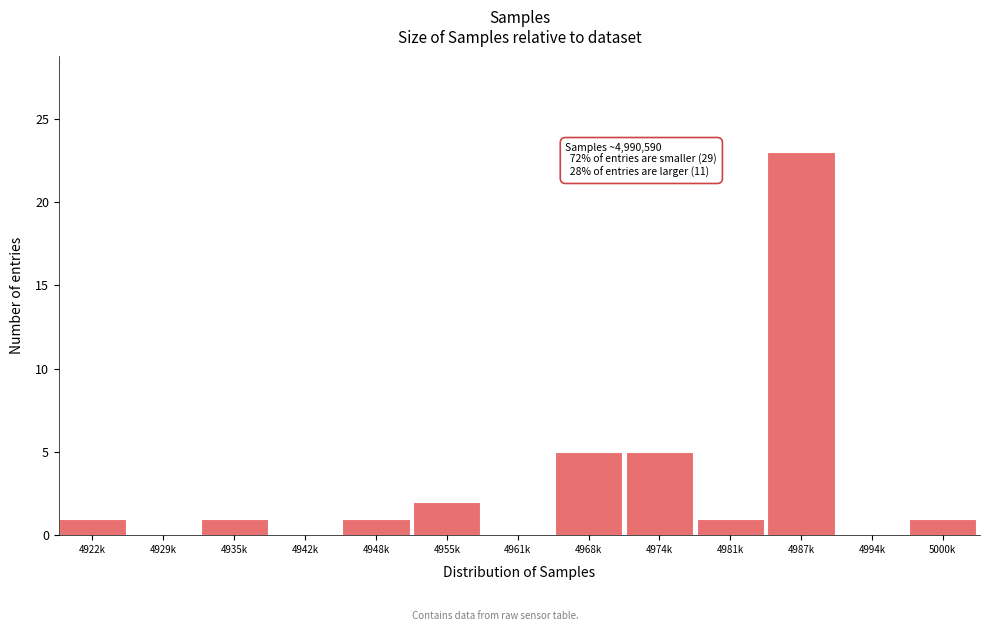

Reading left to right, list all the values displayed in this chart.

4922k=1	4929k=0	4935k=1	4942k=0	4948k=1	4955k=2	4961k=0	4968k=5	4974k=5	4981k=1	4987k=23	4994k=0	5000k=1